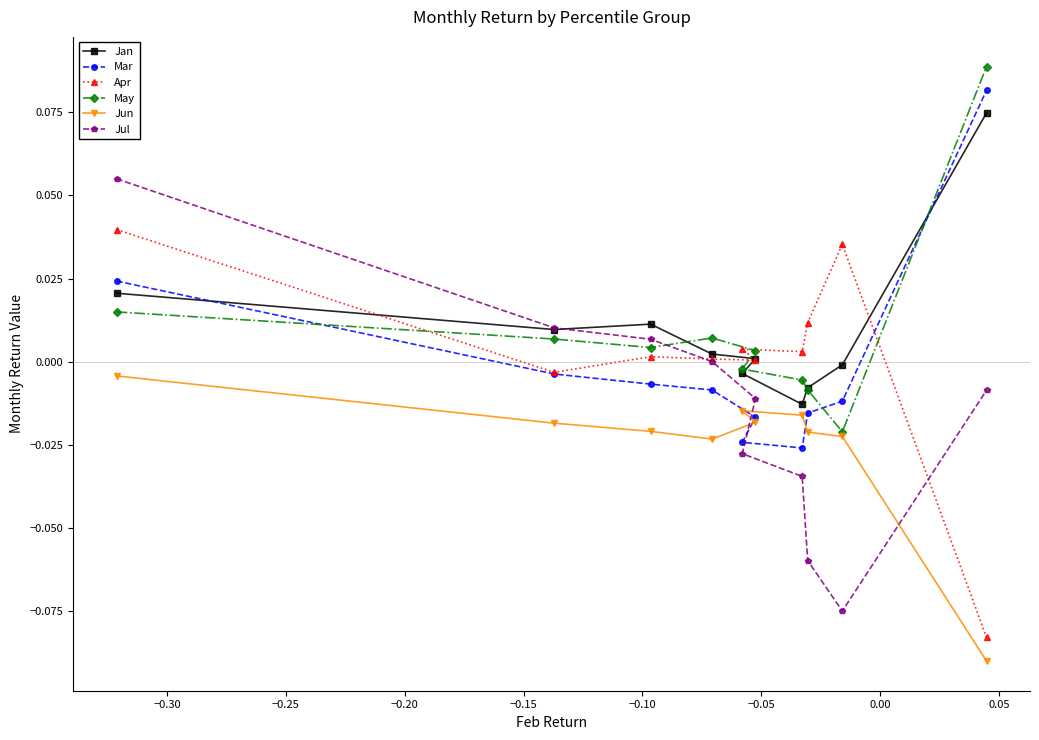

Is the value of May at 0.00 greater than the value of Jul at −0.30?

No